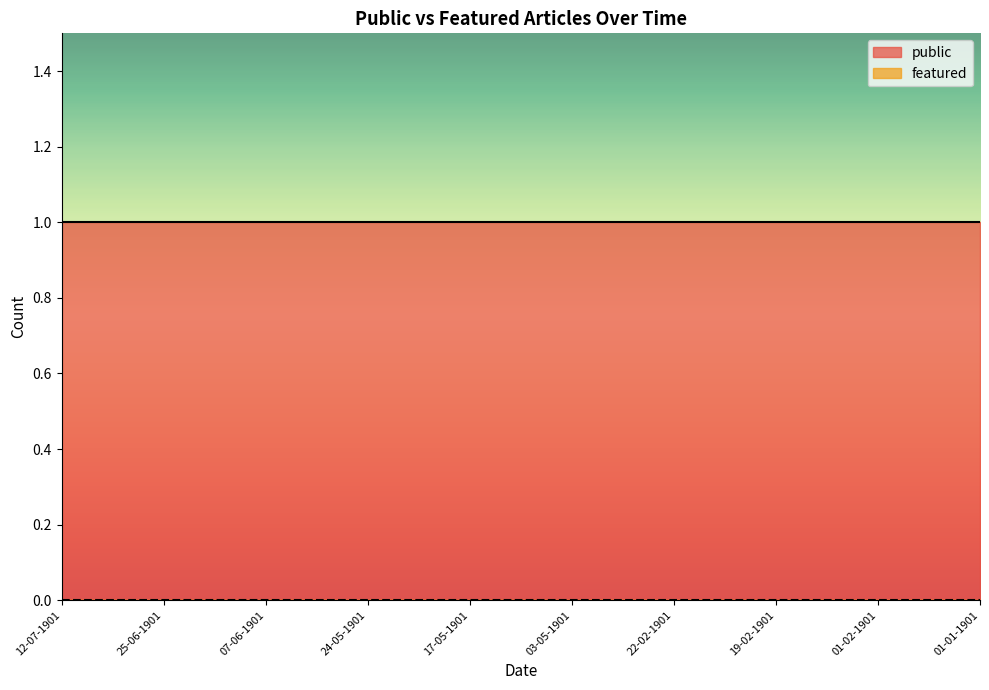

True or false: featured and public intersect in this chart.

False